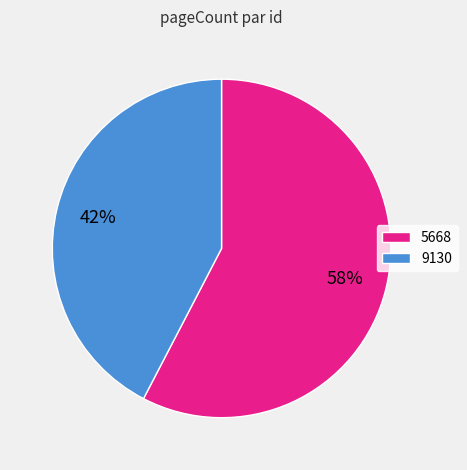

What percentage is the 9130 slice, to the nearest percent?

42%